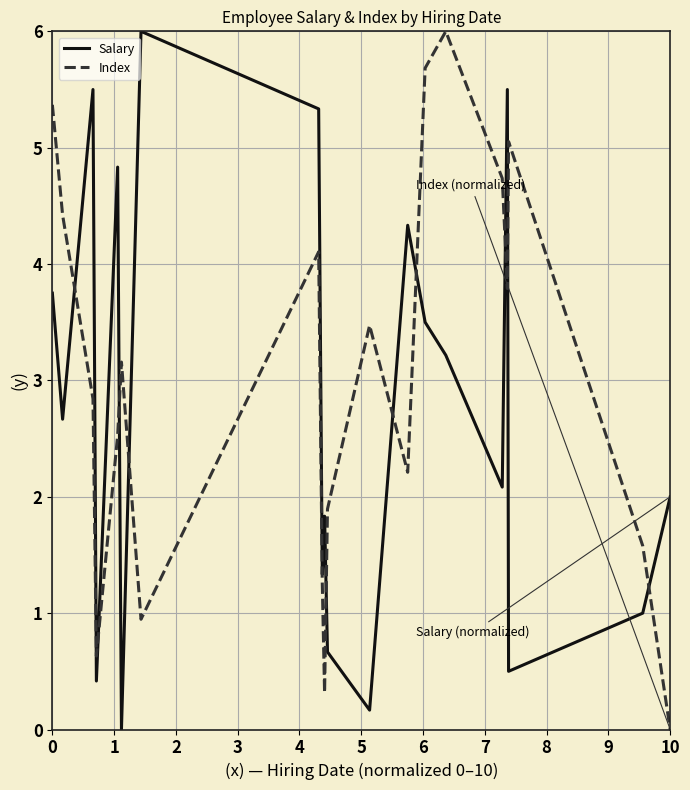

What is the difference between the second highest and second lowest values in the Index series?

5.4